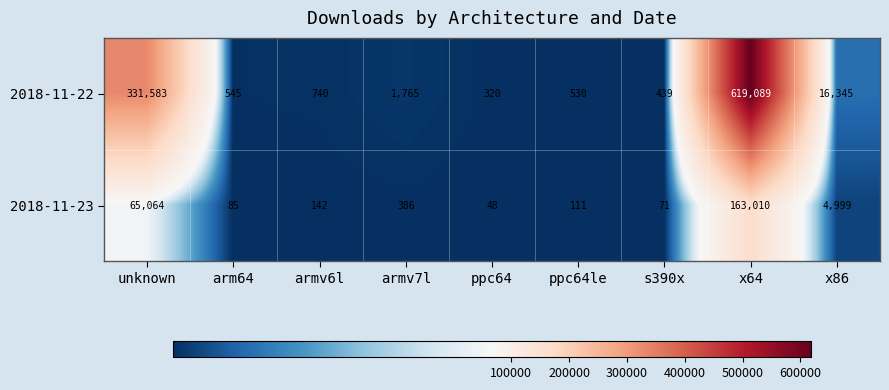

Which series has the largest range (max minus min)?

2018-11-22